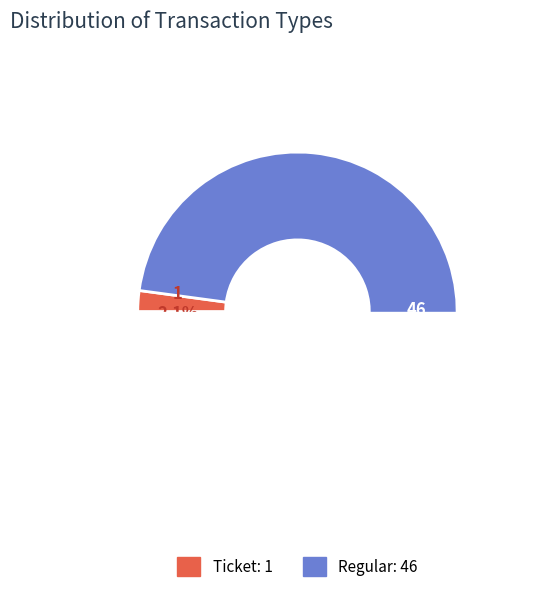

True or false: Regular accounts for 90% of the total.

False